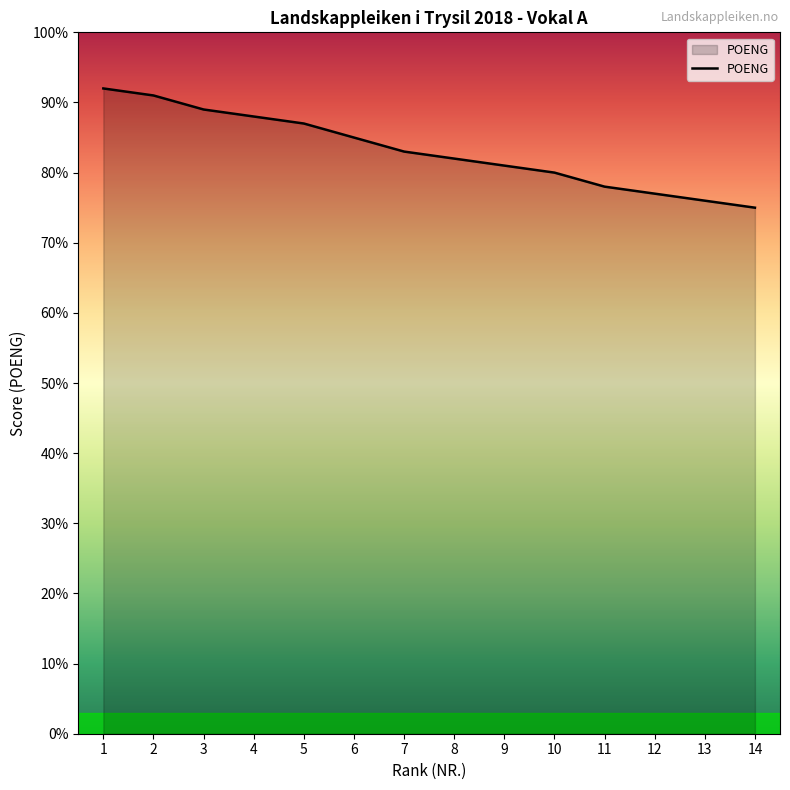

How many distinct data groups are displayed?

1